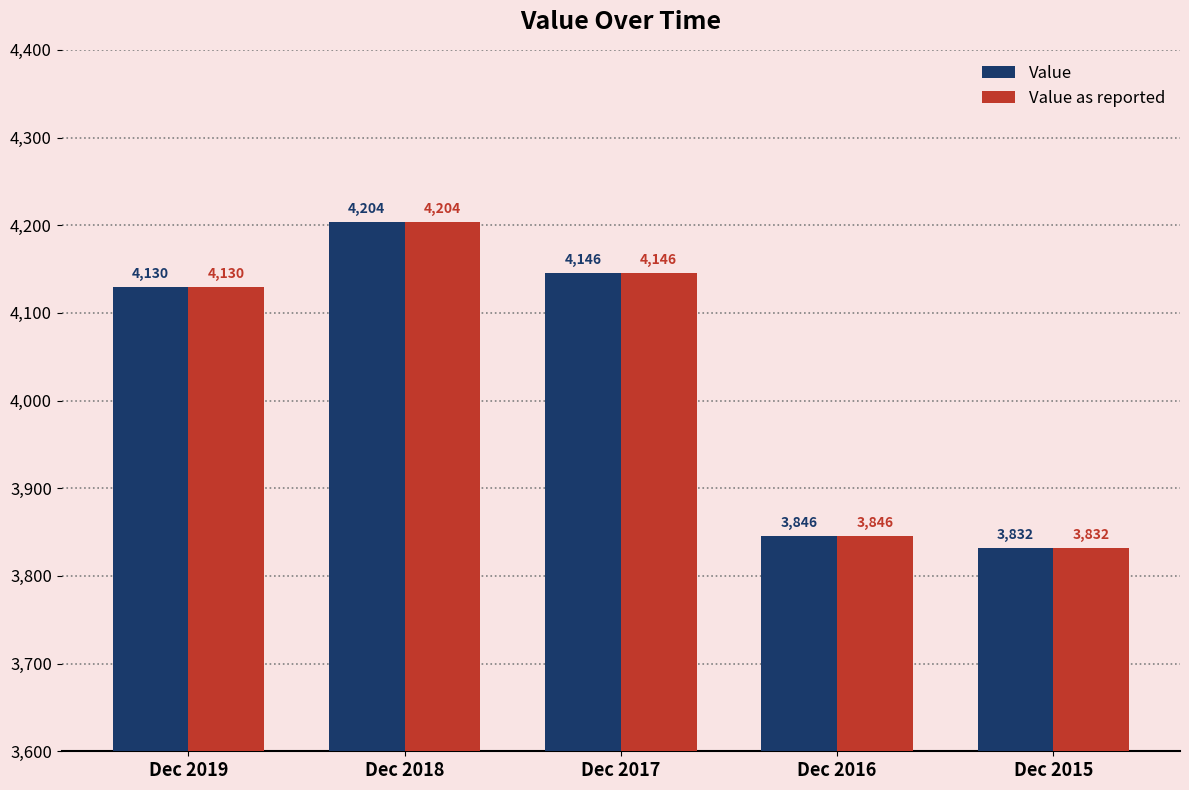

Are the bars grouped side by side (vs. stacked)?

Yes